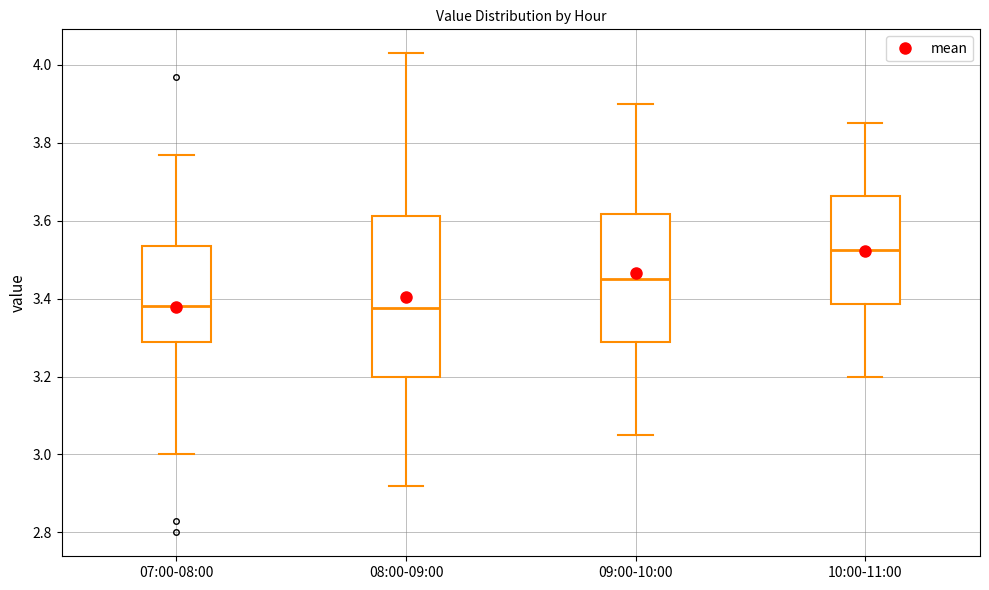

Comparing the boxes themselves (not the whiskers), which one is the tallest?

08:00-09:00